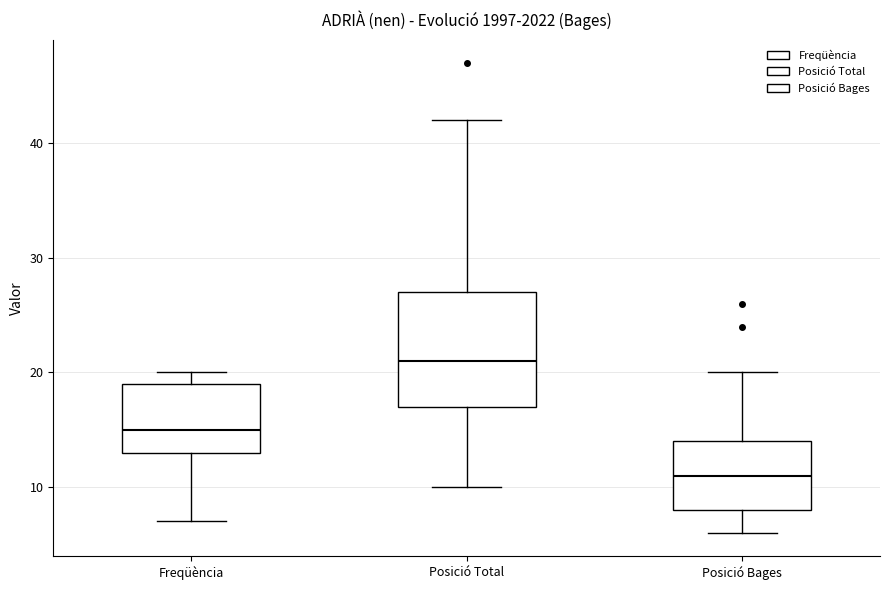

Reading left to right, read every box against the y-axis: the position of its median line, the range the box covers, and the ends of its whiskers. The values are not printed on the chart, so give them approximately, as read against the axis.

Freqüència: median 15, box 13 to 19, whiskers 7 to 20
Posició Total: median 21, box 17 to 27, whiskers 10 to 42
Posició Bages: median 11, box 8 to 14, whiskers 6 to 20